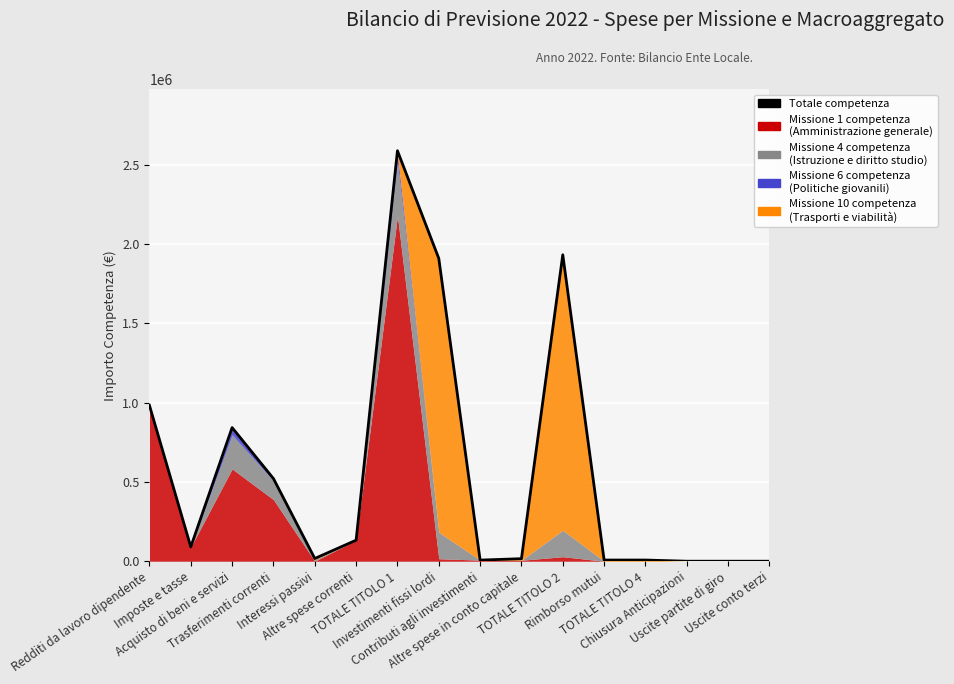

At which label does the data first exceed 90200?

Redditi da lavoro dipendente